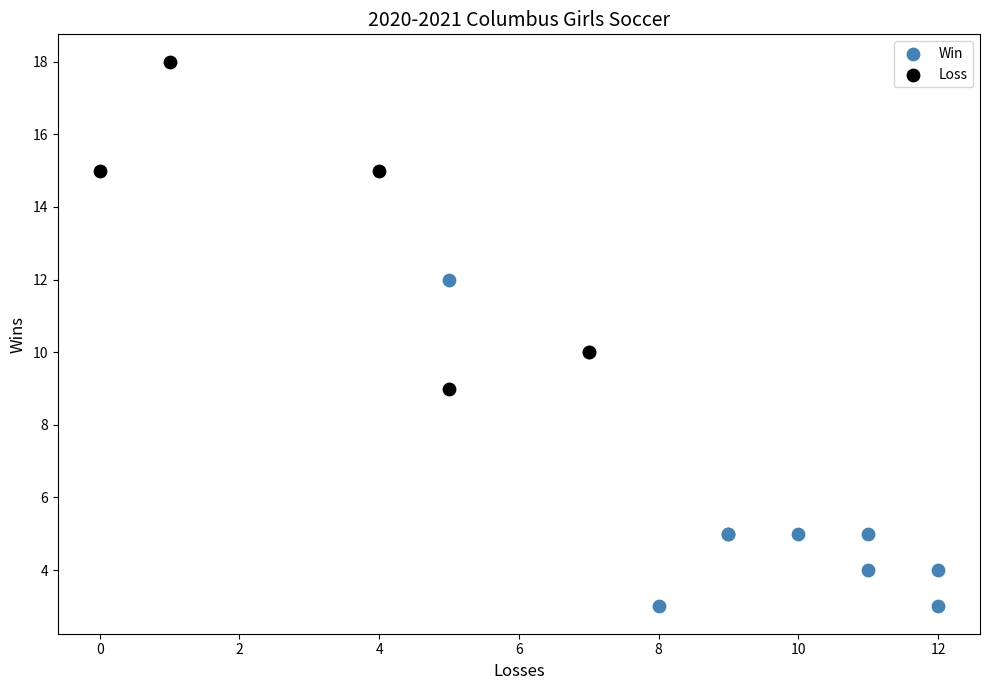

Which series reaches the minimum Y coordinate?

Win